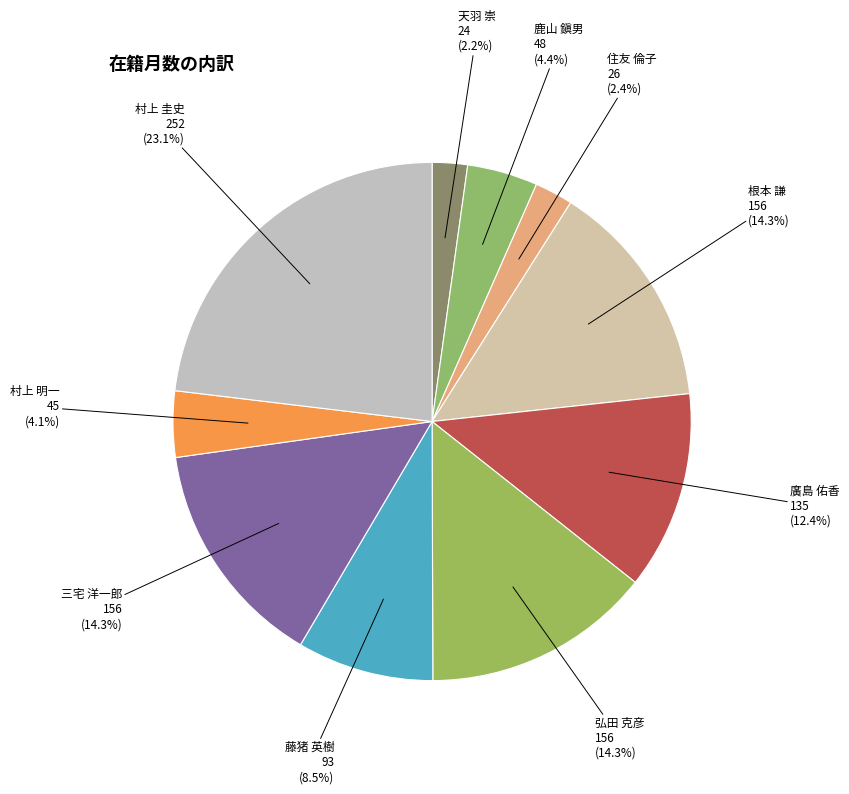

How many slices are in this pie chart?

10